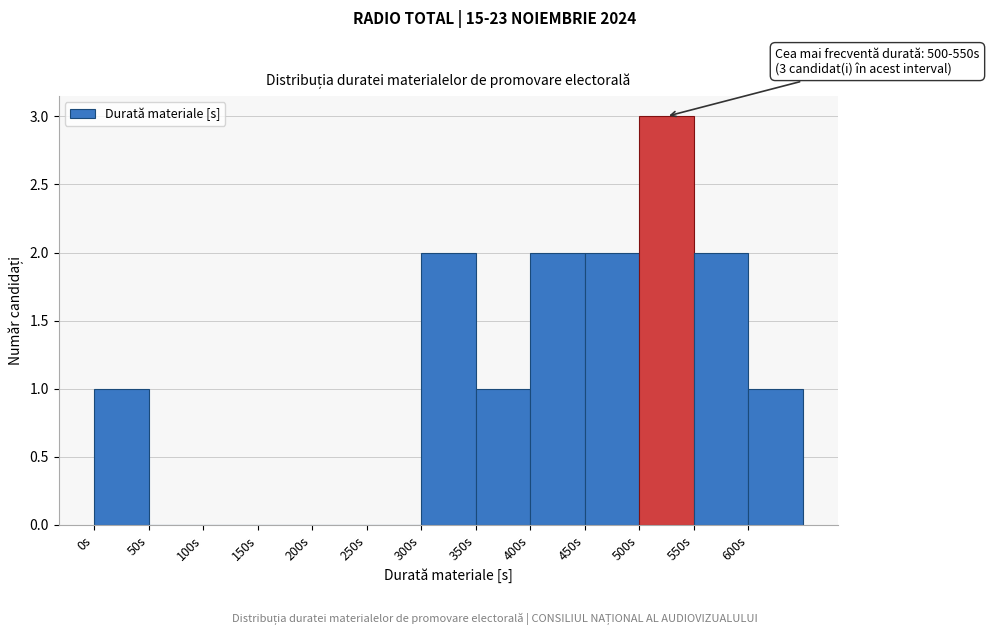

Over which range of the x-axis is the bar tallest?

500 to 550